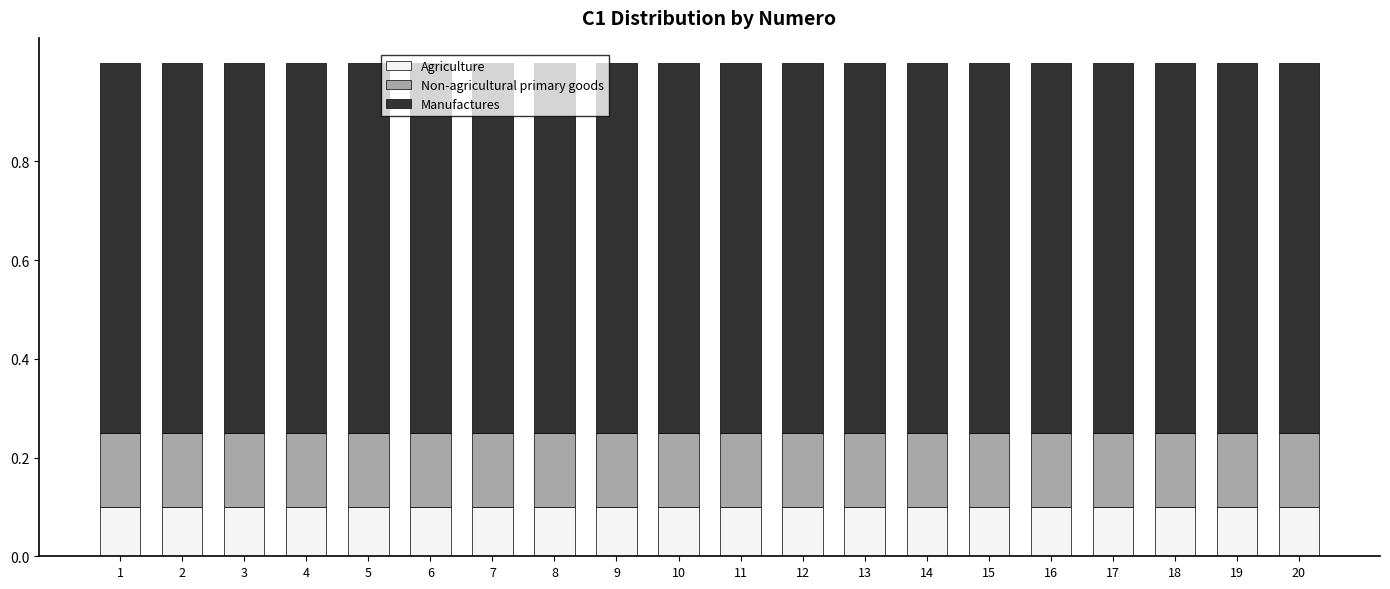

The value of Agriculture at 8 is 0.2. True or false?

False